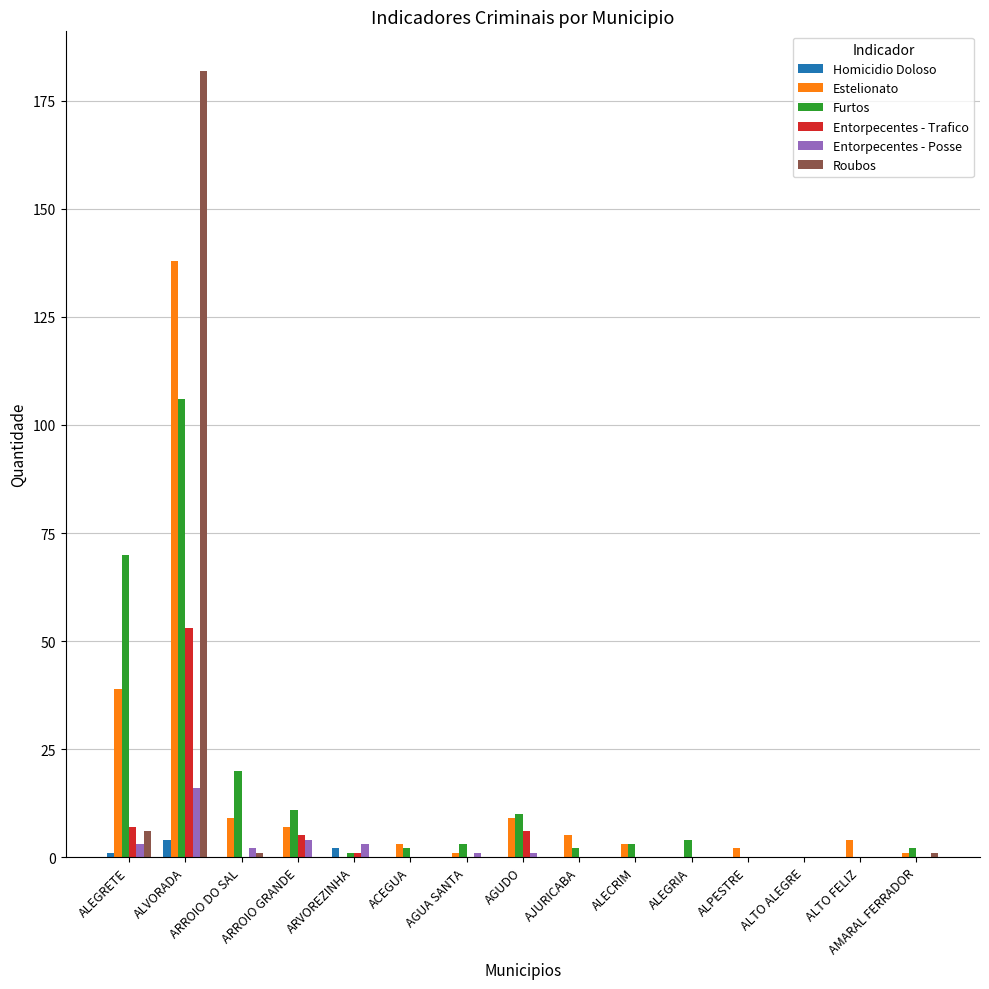

At which category is the sum across all series the highest?

ALVORADA